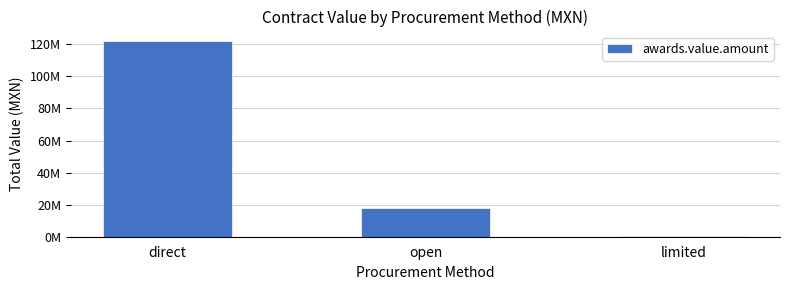

Does the chart contain any negative values?

No